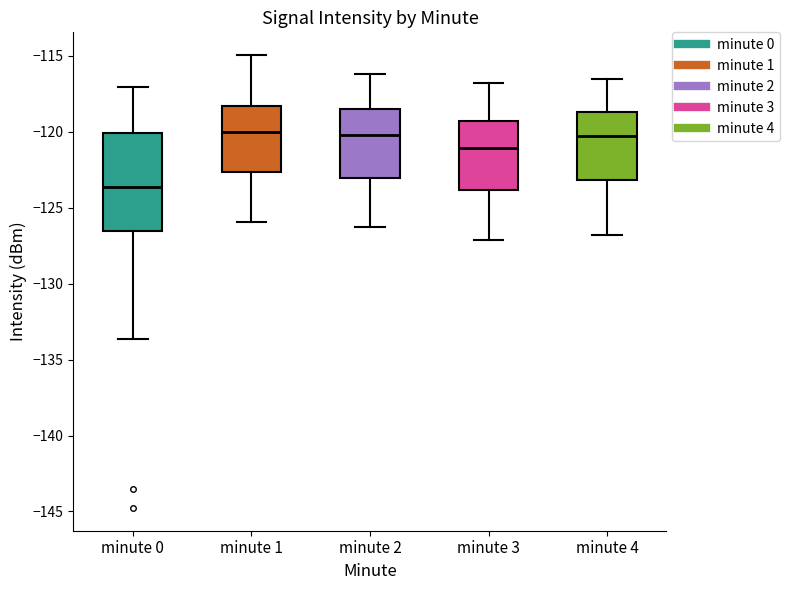

Reading left to right, read every box against the y-axis: the position of its median line, the range the box covers, and the ends of its whiskers. The values are not printed on the chart, so give them approximately, as read against the axis.

minute 0: median -123.5, box -126.5 to -120.0, whiskers -133.5 to -117.0
minute 1: median -120.0, box -122.5 to -118.5, whiskers -126.0 to -115.0
minute 2: median -120.0, box -123.0 to -118.5, whiskers -126.5 to -116.0
minute 3: median -121.0, box -124.0 to -119.5, whiskers -127.0 to -117.0
minute 4: median -120.5, box -123.0 to -118.5, whiskers -127.0 to -116.5